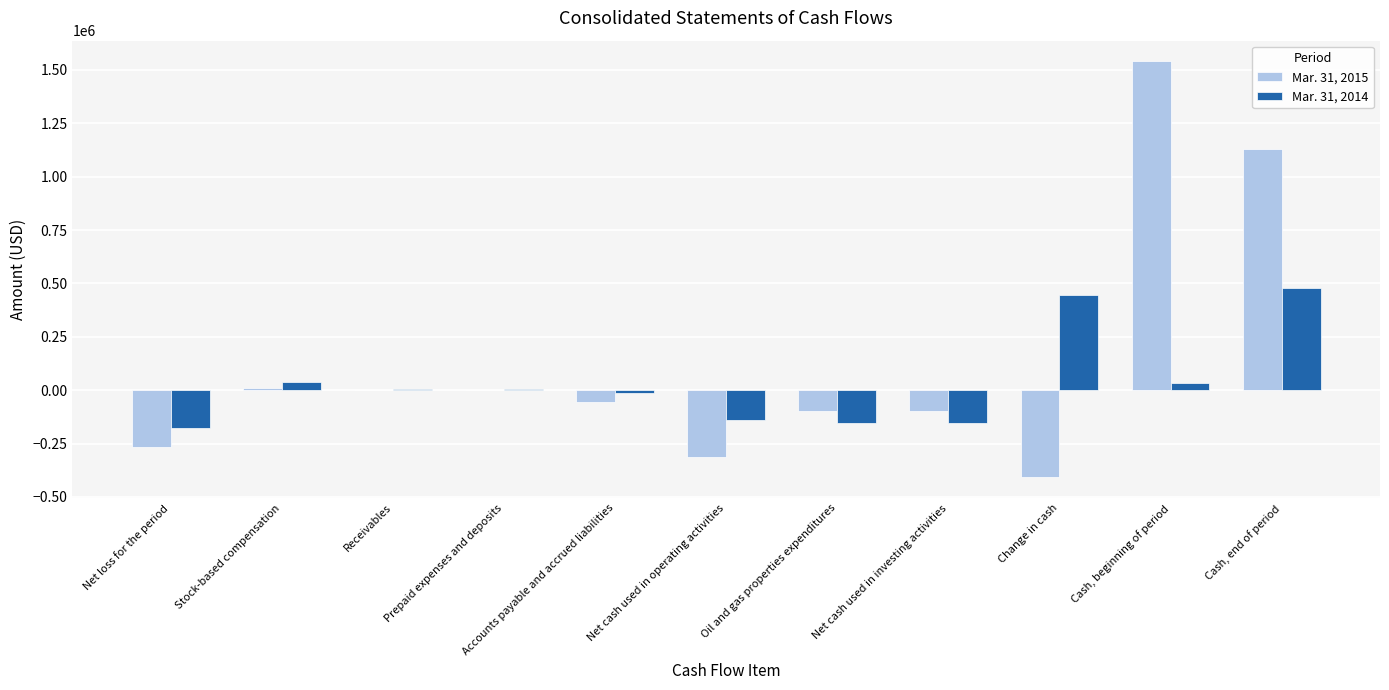

The Mar. 31, 2015 series shows -97599 at Oil and gas properties expenditures. True or false?

True